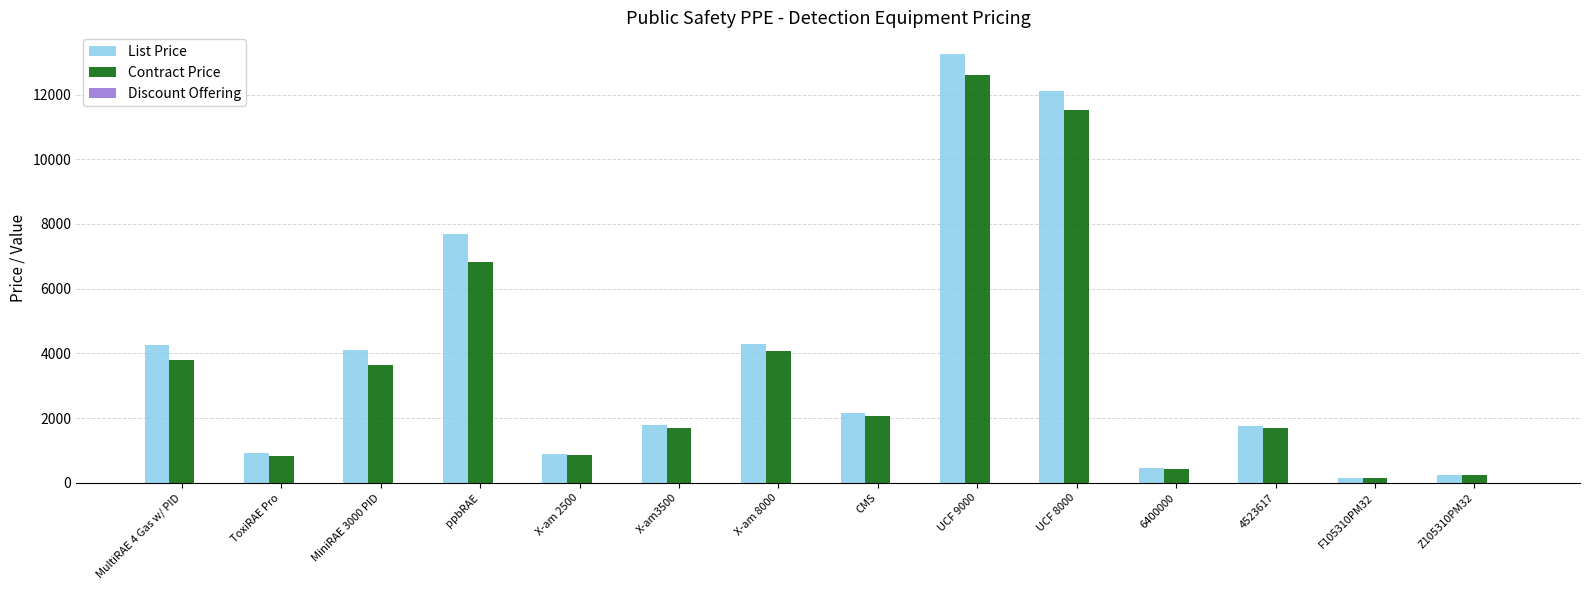

Which series changed the most between MultiRAE 4 Gas w/ PID and UCF 8000?

List Price